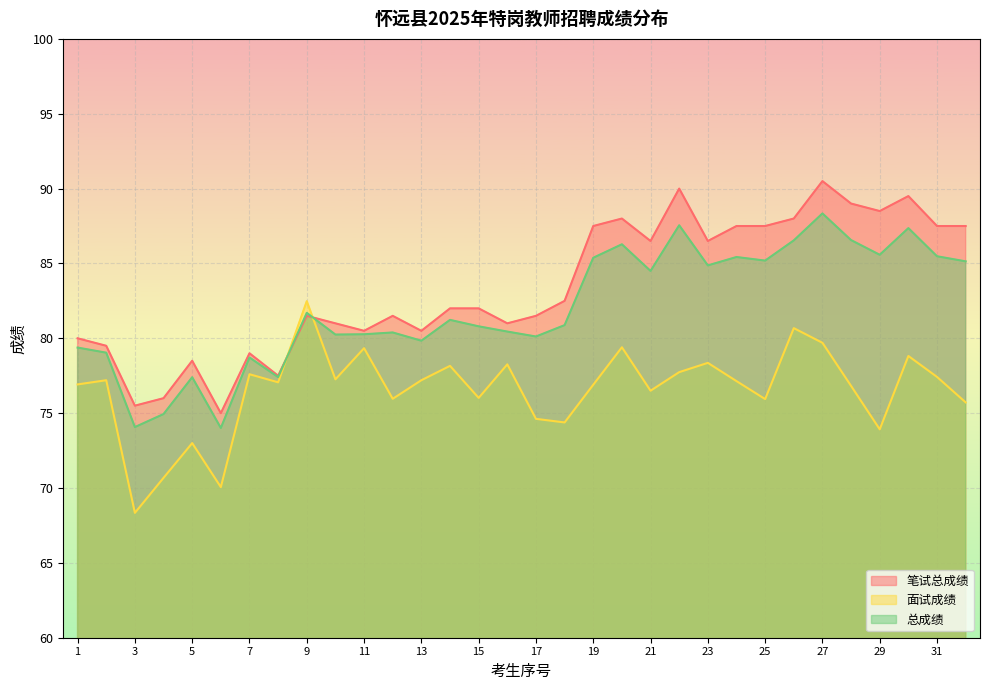

How many interior local valleys does the 笔试总成绩 series have?

9